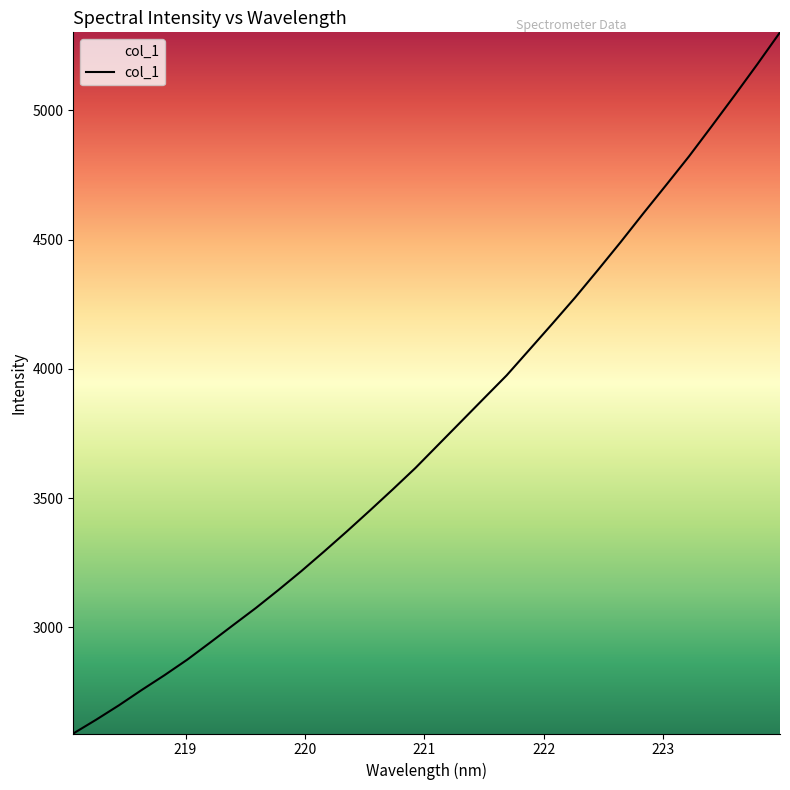

What is the minimum value shown in the chart?

2589.0